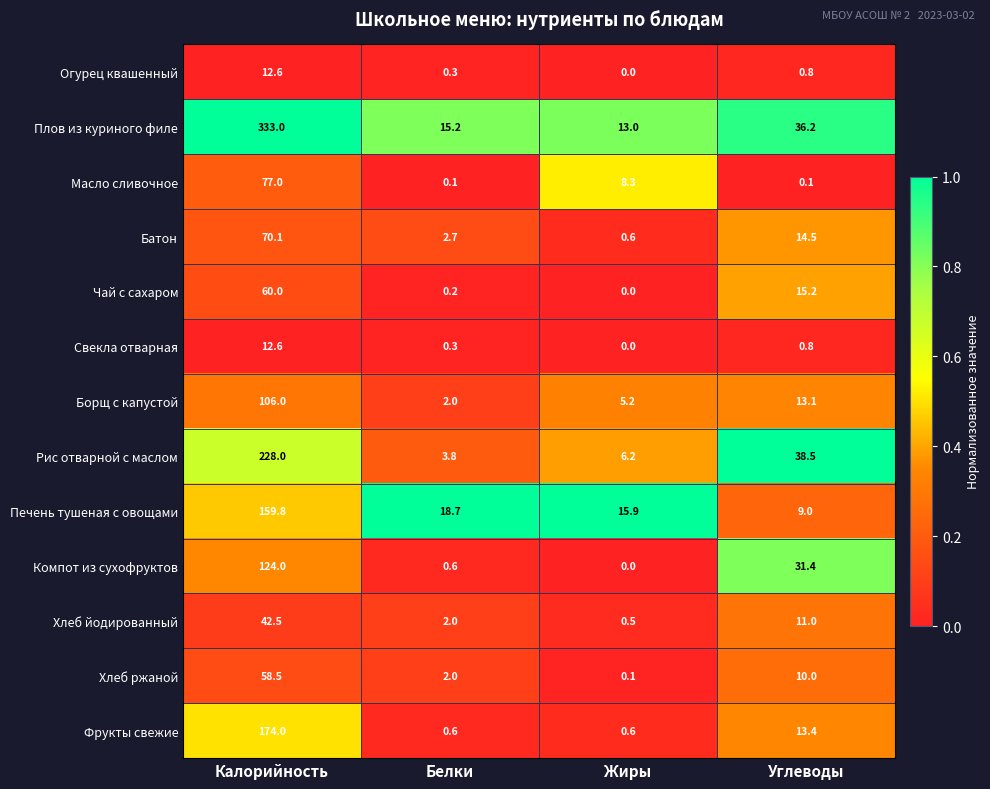

Rank the categories by Огурец квашенный value from lowest to highest.

Жиры, Белки, Углеводы, Калорийность